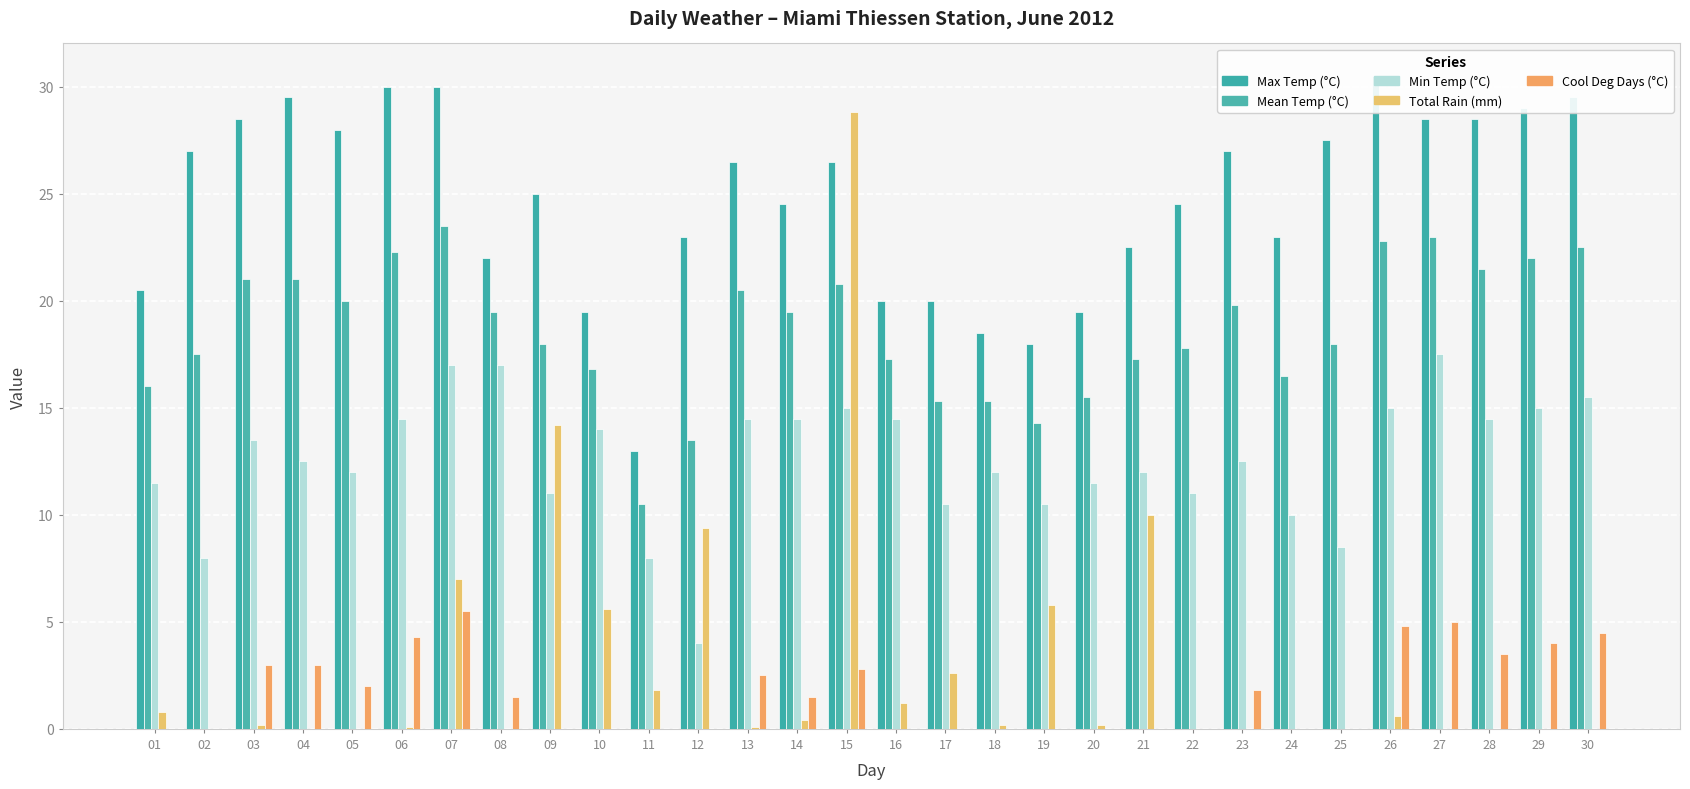

How many values in the Max Temp (°C) series exceed 26?

15